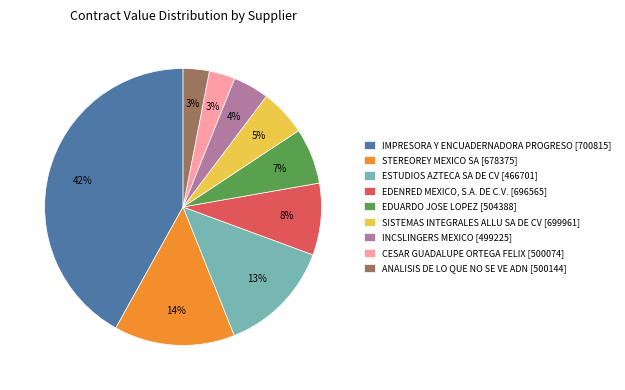

To the nearest percent, what is the difference between the largest and smallest slice percentages?

39%